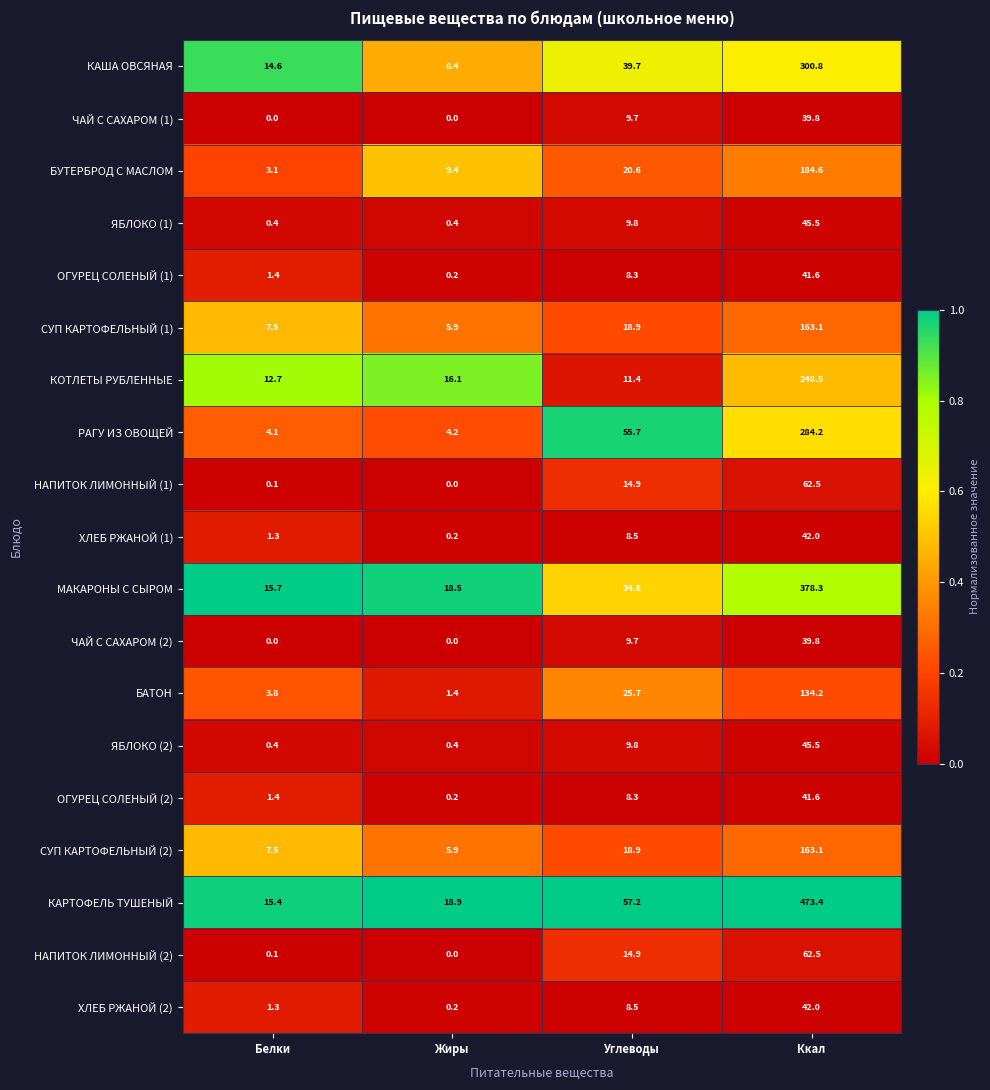

At which category is the sum across all series the highest?

Ккал